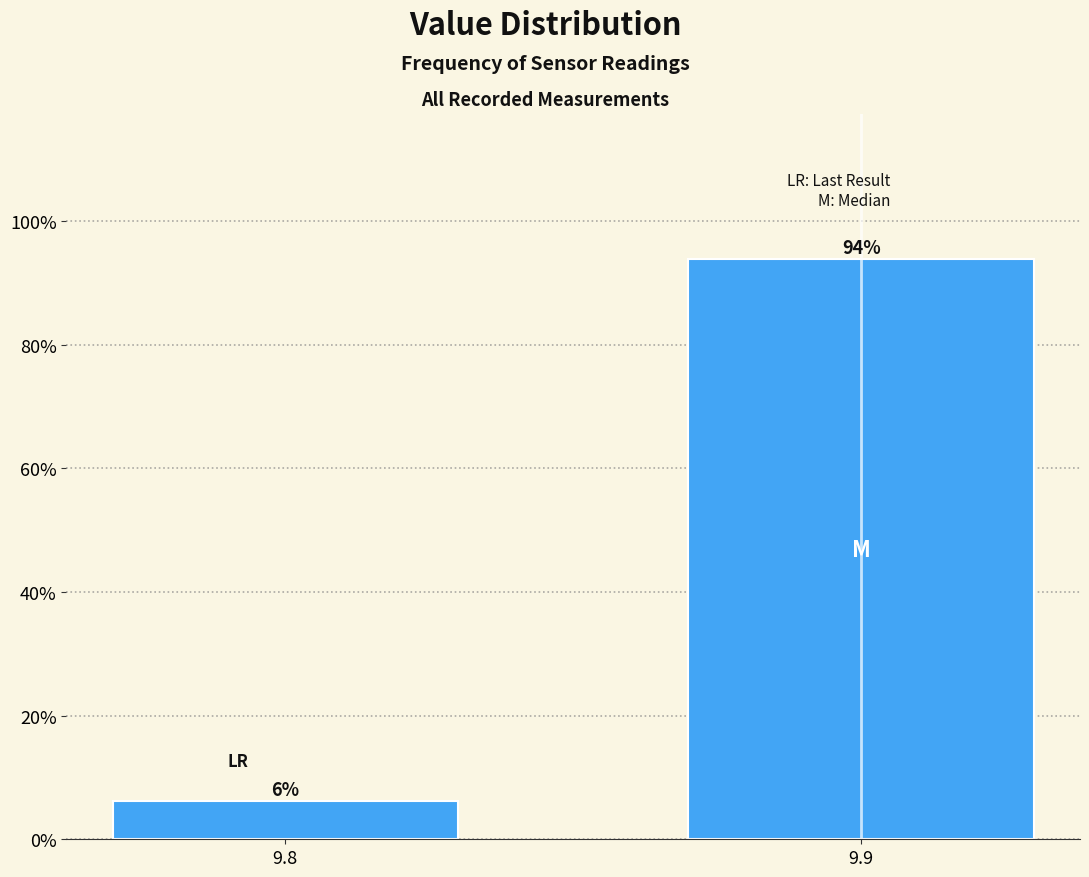

Which category has the lowest value across all series?

9.8